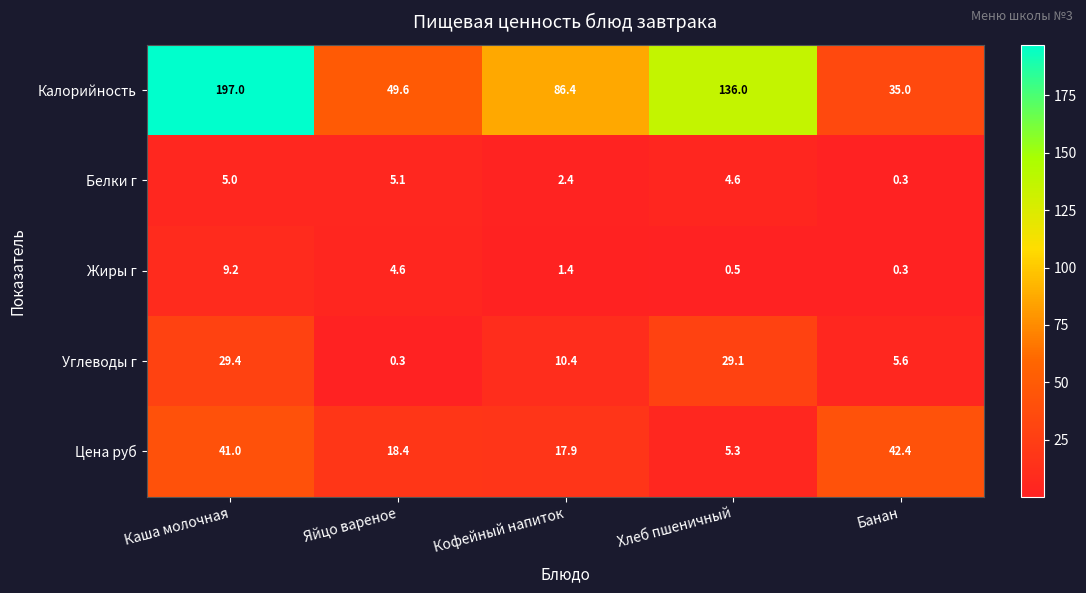

Reading left to right, what are all the values shown in this chart?

Калорийность: Каша молочная=197.0	Яйцо вареное=49.6	Кофейный напиток=86.4	Хлеб пшеничный=136.0	Банан=35.0
Белки г: Каша молочная=5.0	Яйцо вареное=5.1	Кофейный напиток=2.4	Хлеб пшеничный=4.6	Банан=0.3
Жиры г: Каша молочная=9.2	Яйцо вареное=4.6	Кофейный напиток=1.4	Хлеб пшеничный=0.5	Банан=0.3
Углеводы г: Каша молочная=29.4	Яйцо вареное=0.3	Кофейный напиток=10.4	Хлеб пшеничный=29.1	Банан=5.6
Цена руб: Каша молочная=41.0	Яйцо вареное=18.4	Кофейный напиток=17.9	Хлеб пшеничный=5.3	Банан=42.4